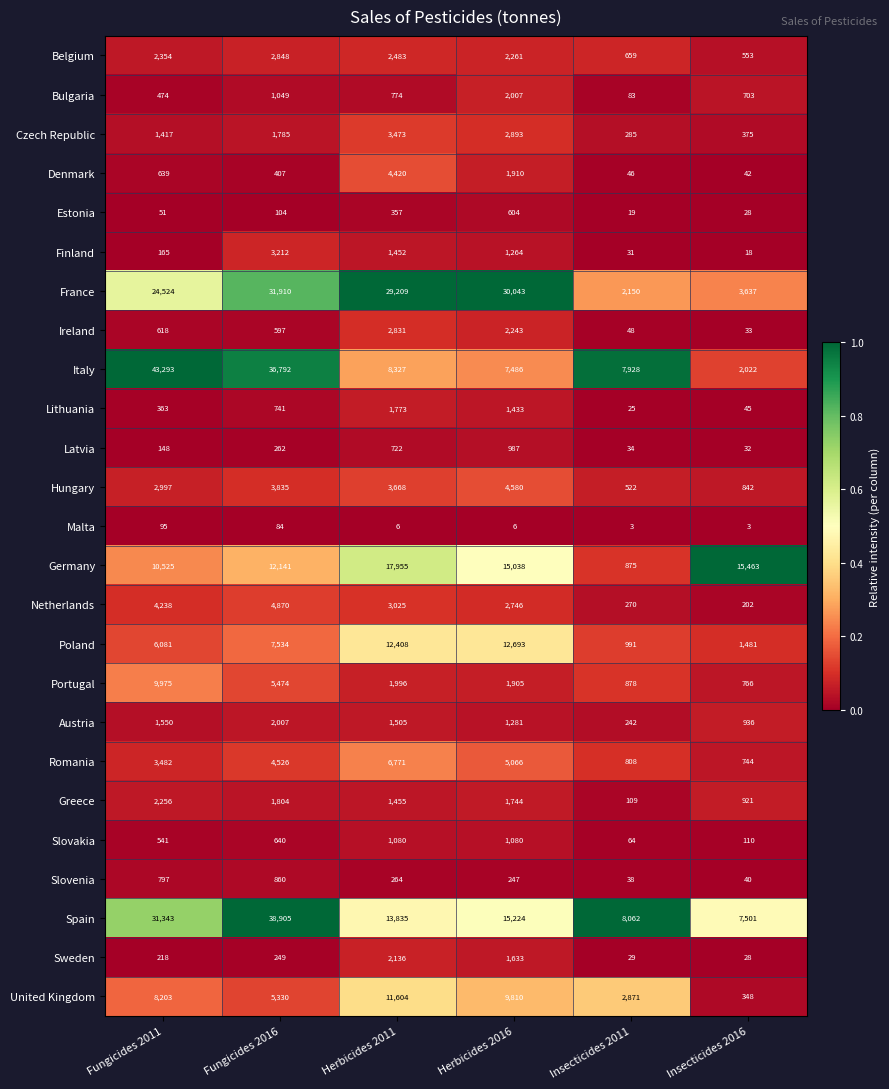

What is the difference between the second highest and second lowest values in the Spain series?

23281